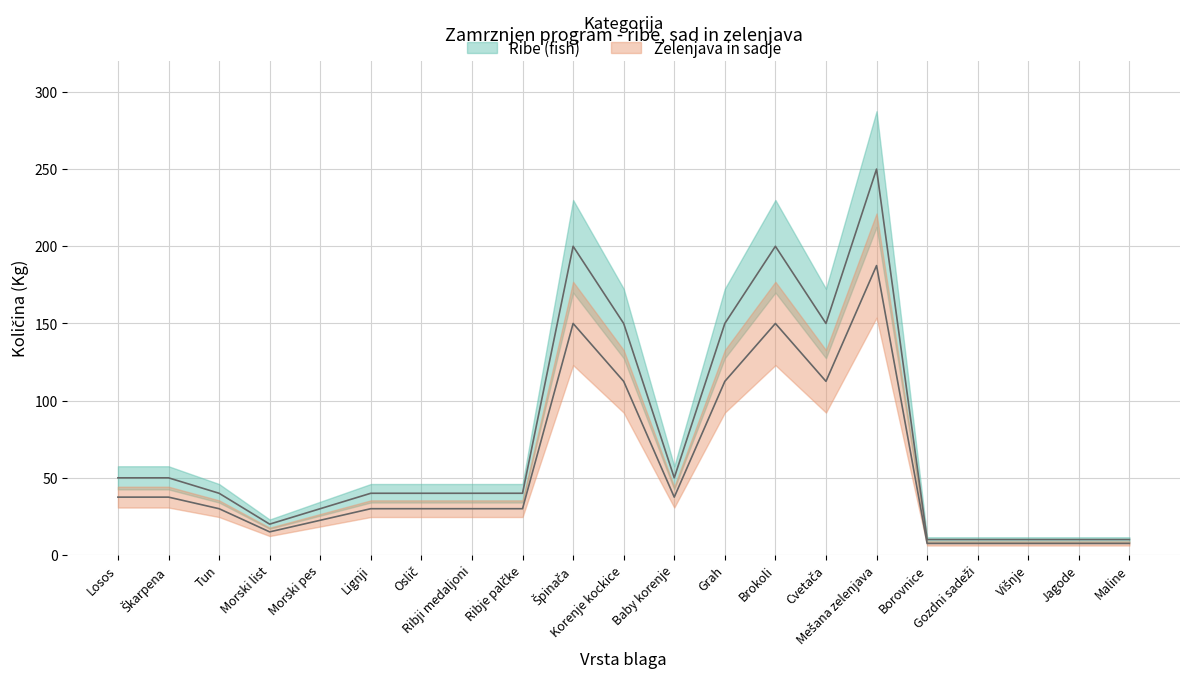

What is the greatest value displayed?

250